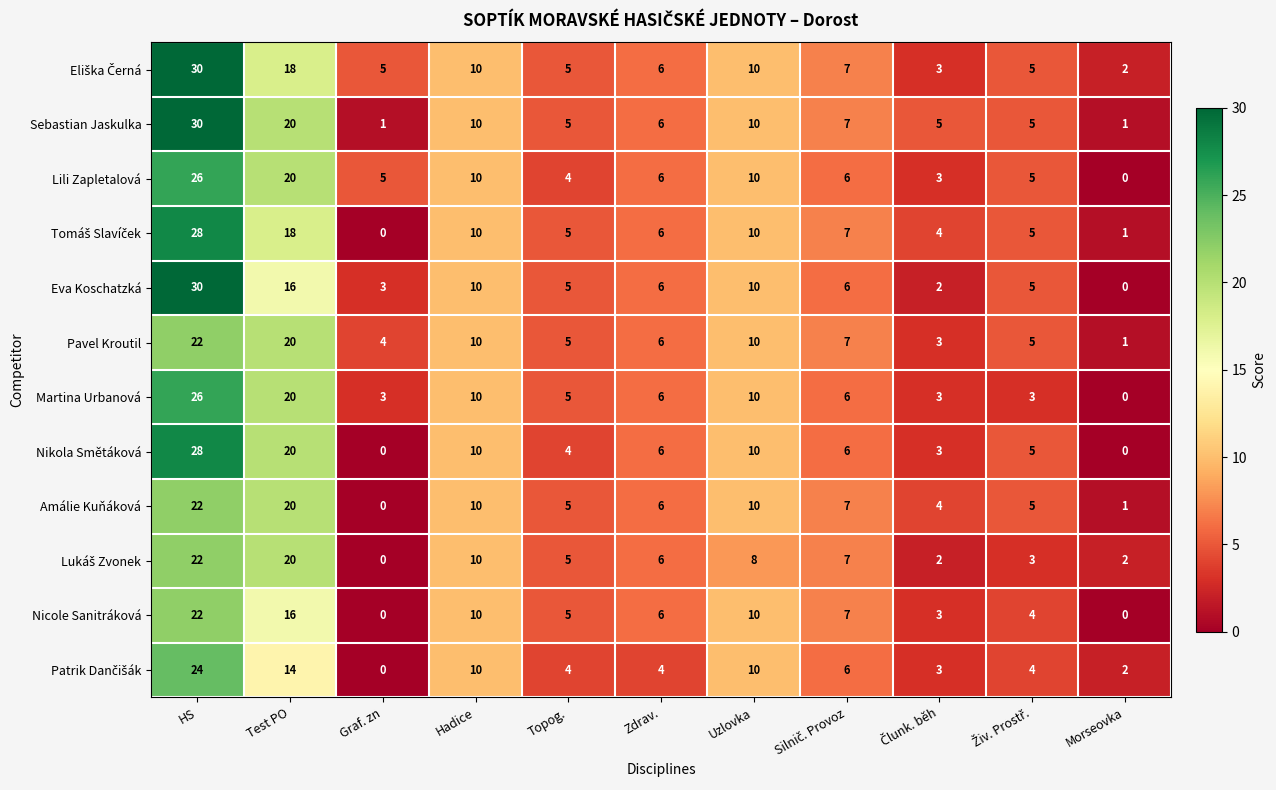

Which series has the widest spread of values?

Eva Koschatzká